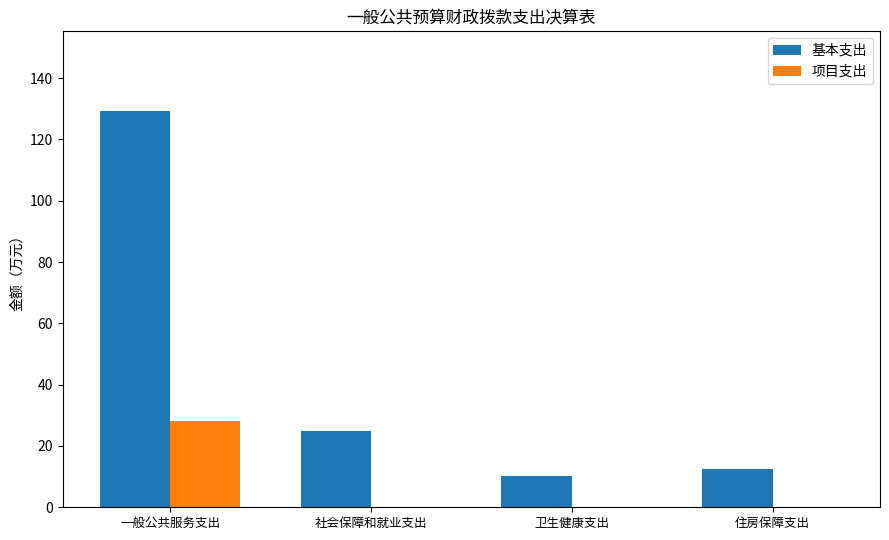

At which category is the sum across all series the highest?

一般公共服务支出